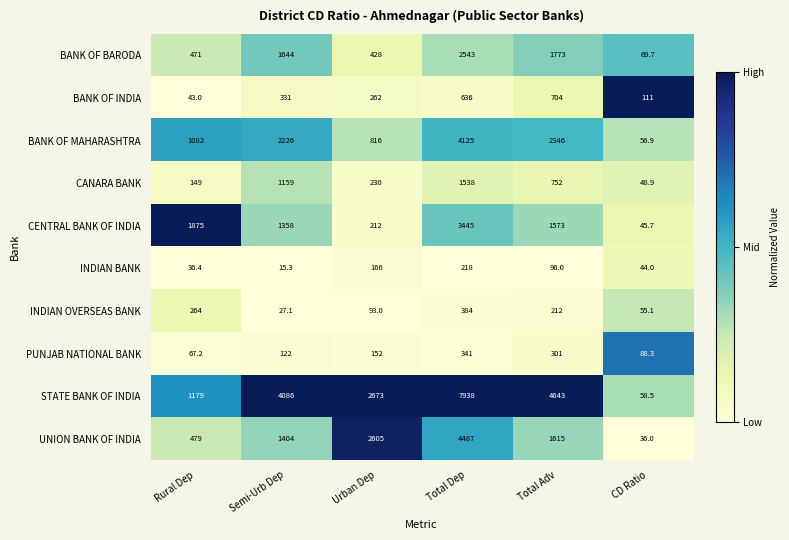

Which series has the widest spread of values?

STATE BANK OF INDIA